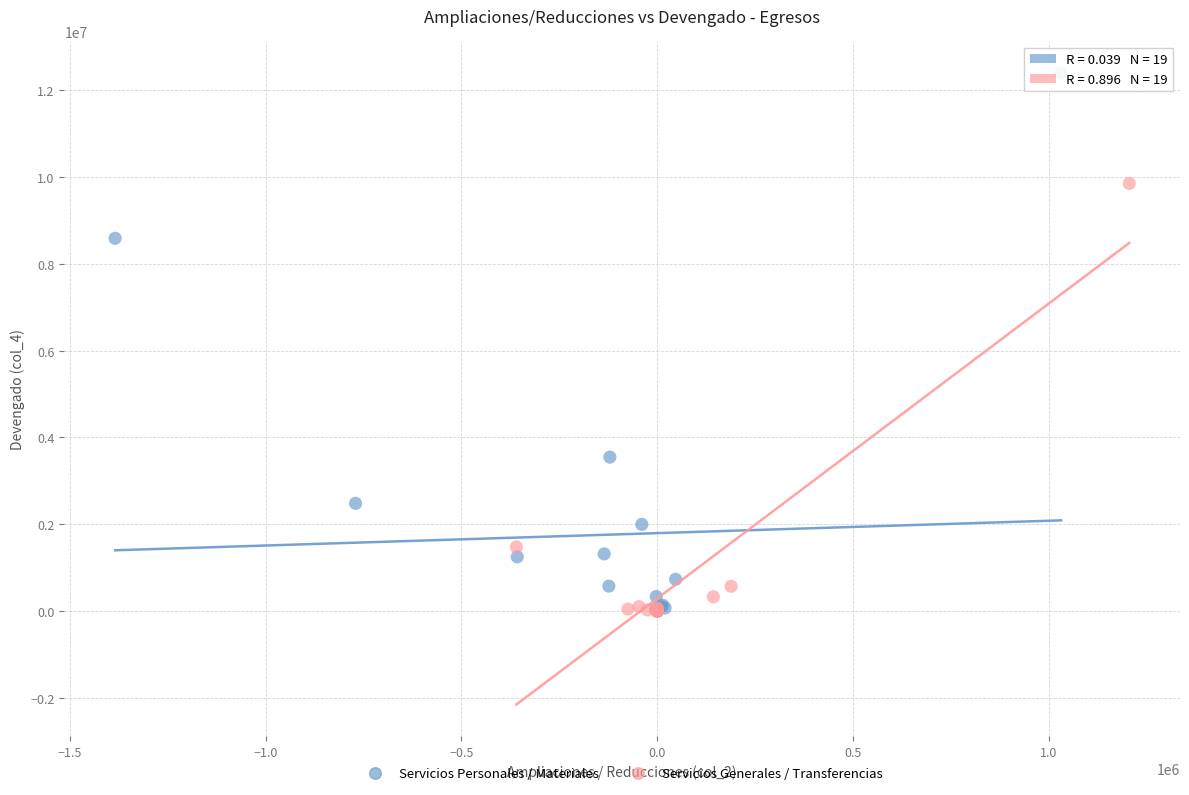

Which series has the widest spread of Y values?

Servicios Personales / Materiales